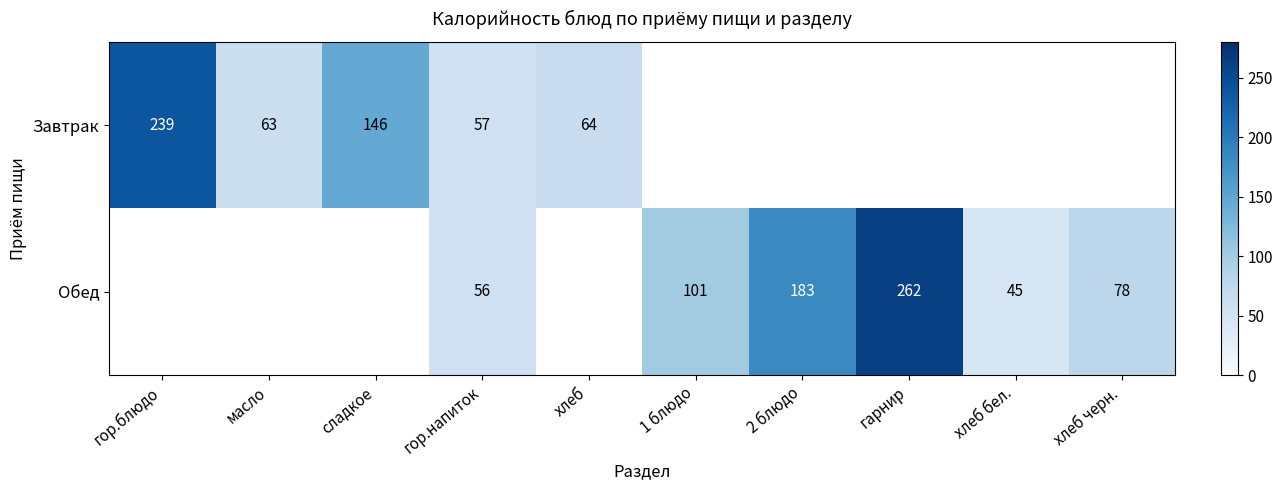

Is it true that Обед equals 27 at хлеб бел.?

False